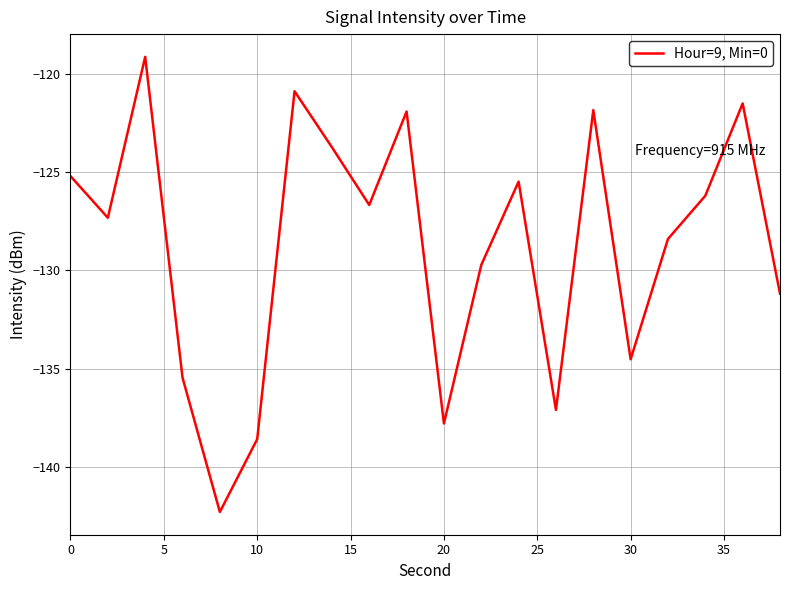

What is the smallest value displayed?

-142.3